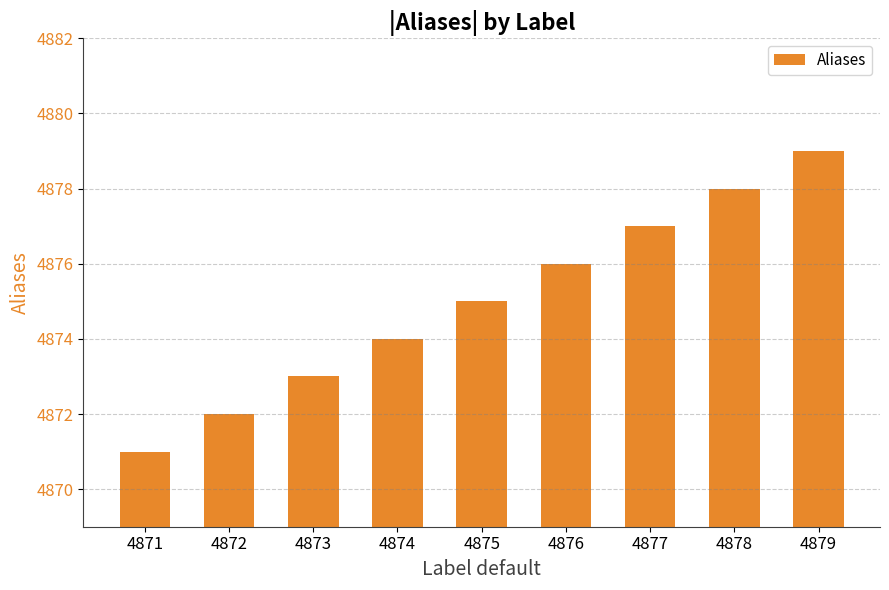

The chart shows a value of 2056 at 4877. True or false?

False